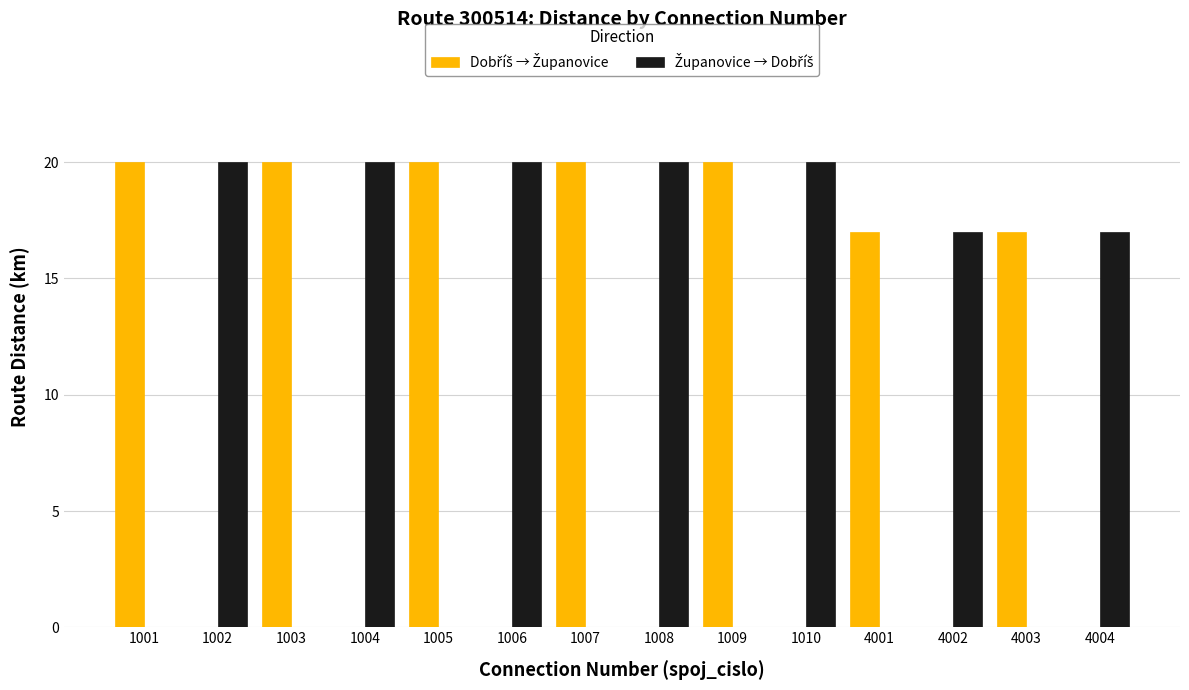

What is the spread (max minus min) of values at 1006?

20